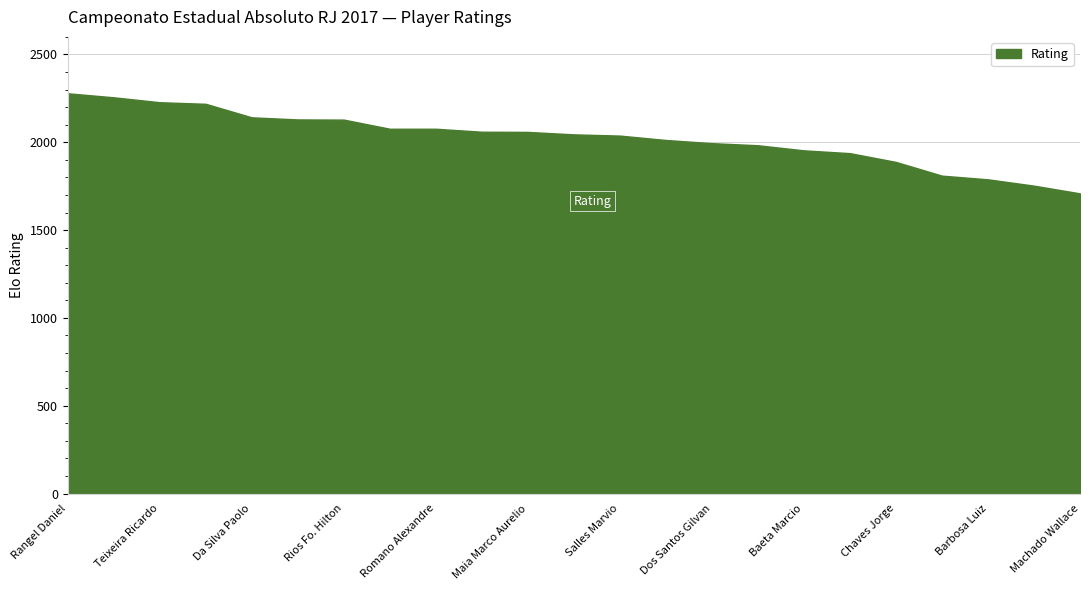

What is the minimum value shown in the chart?

1709